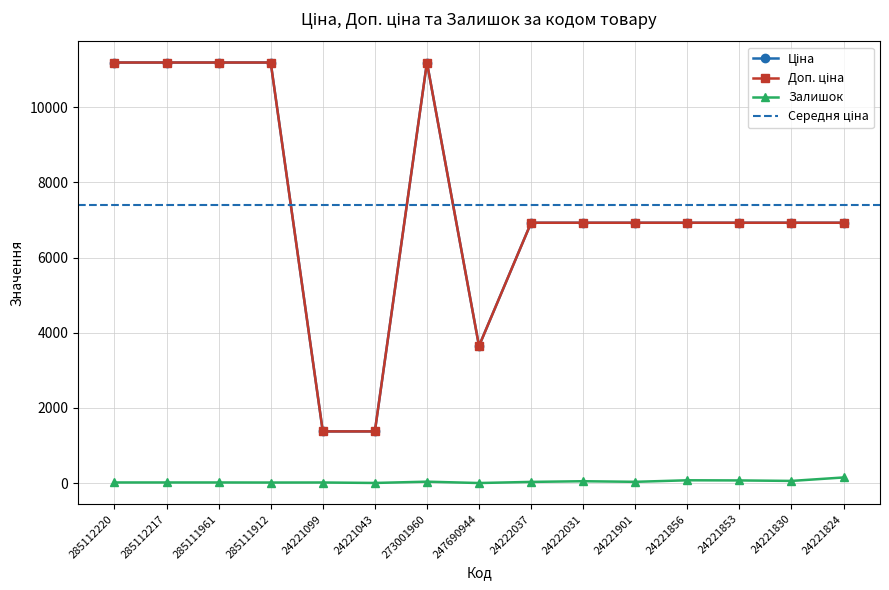

What is the sum of the Залишок values at 24221830 and 273001960?

96.0